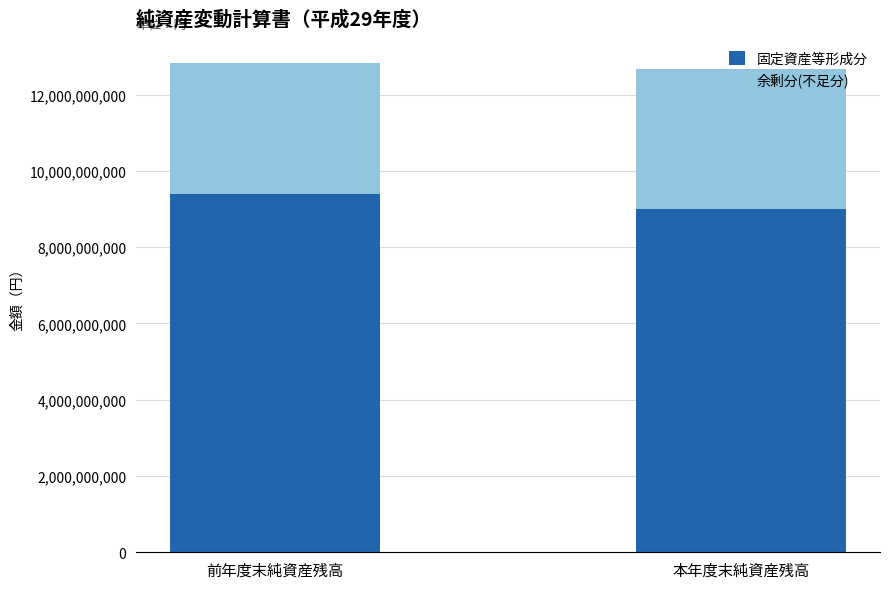

What is the total value across all series at 本年度末純資産残高?

12673659003